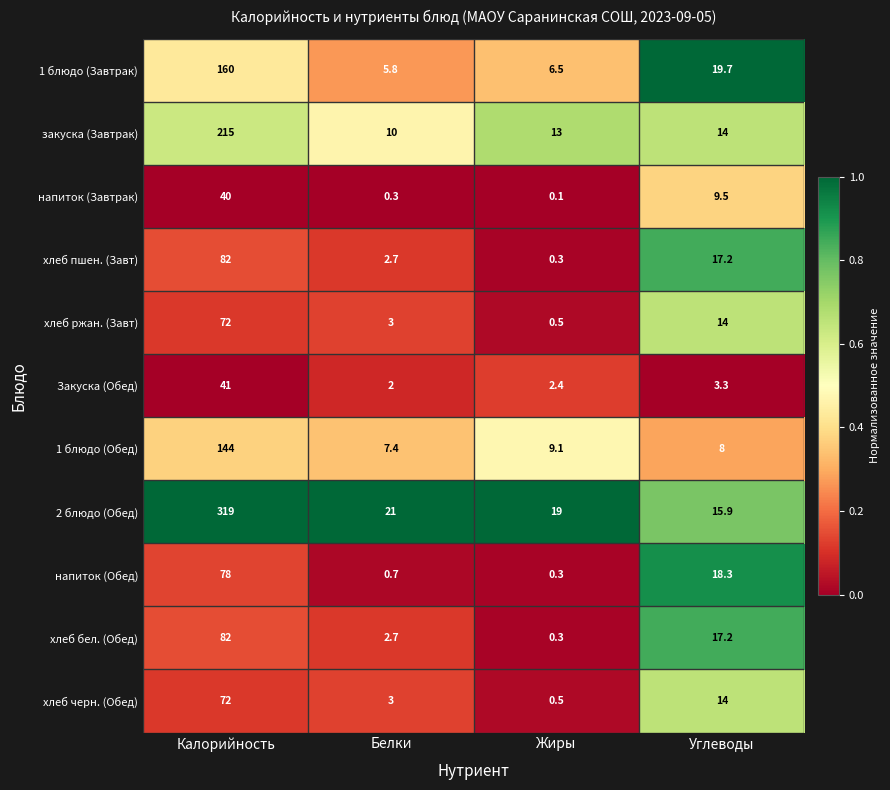

List the labels in order of хлеб пшен. (Завт) value, smallest first.

Жиры, Белки, Углеводы, Калорийность